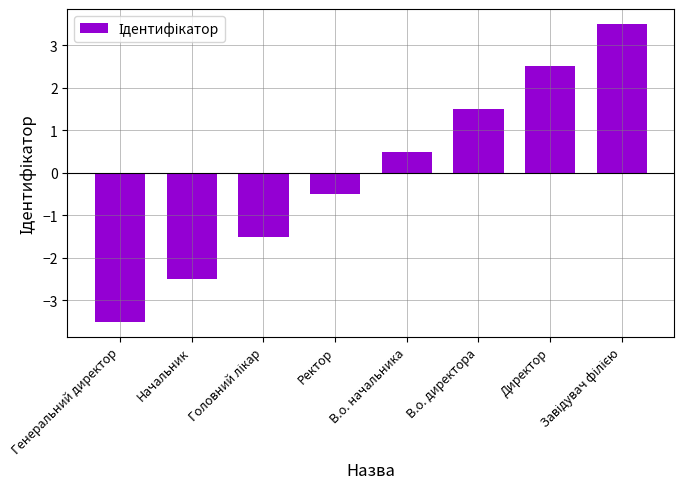

What is the label of the 7th bar from the left?

Директор